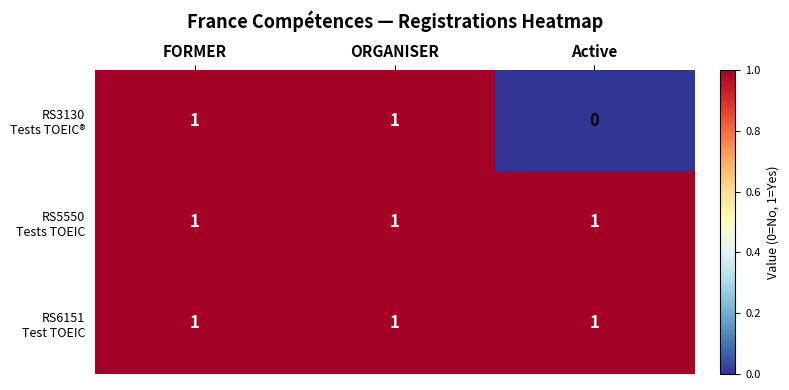

At which category does the chart reach its minimum across all series?

Active